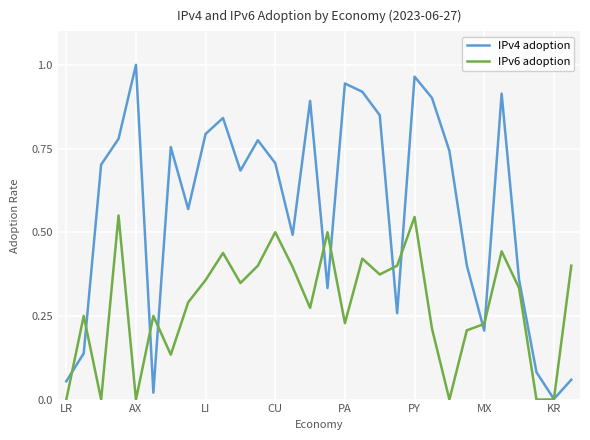

Which series has the widest spread of values?

IPv4 adoption